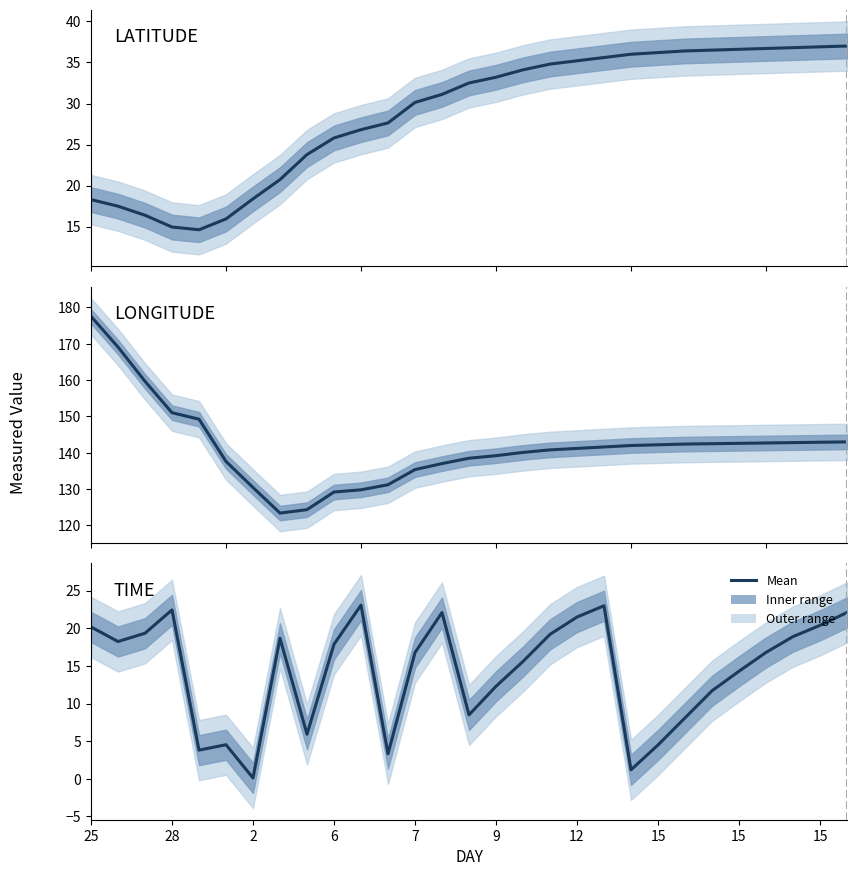

True or false: LONGITUDE has more than 0 points higher than both neighbors.

False